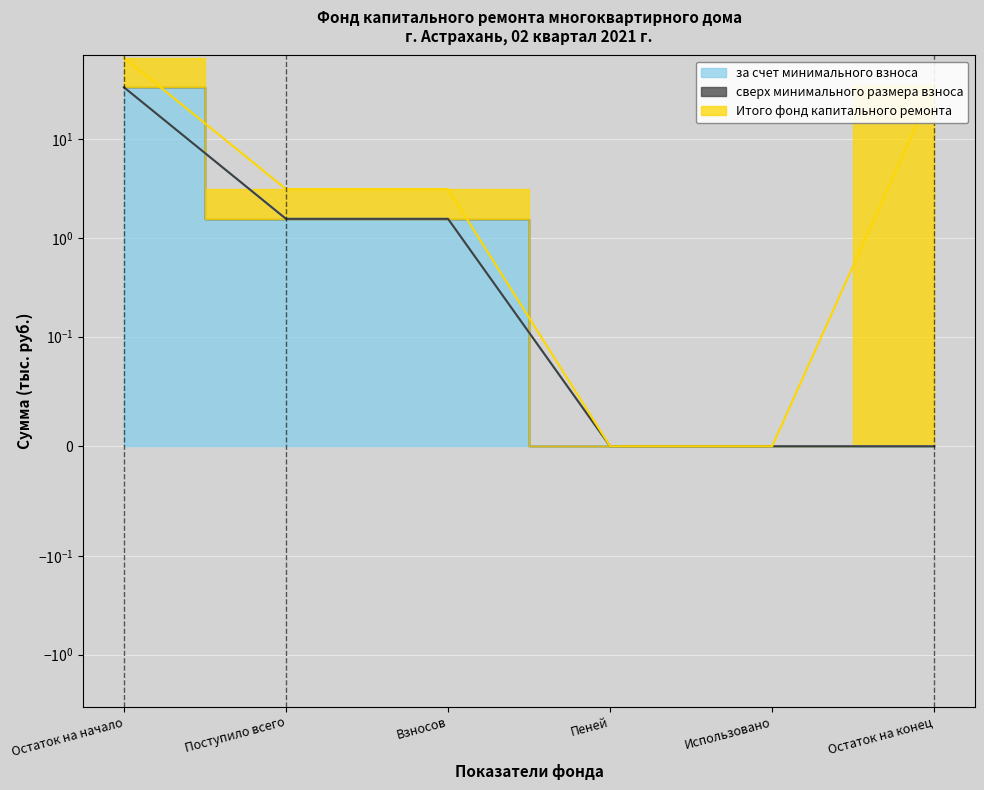

True or false: за счет минимального взноса and сверх минимального размера взноса intersect in this chart.

False